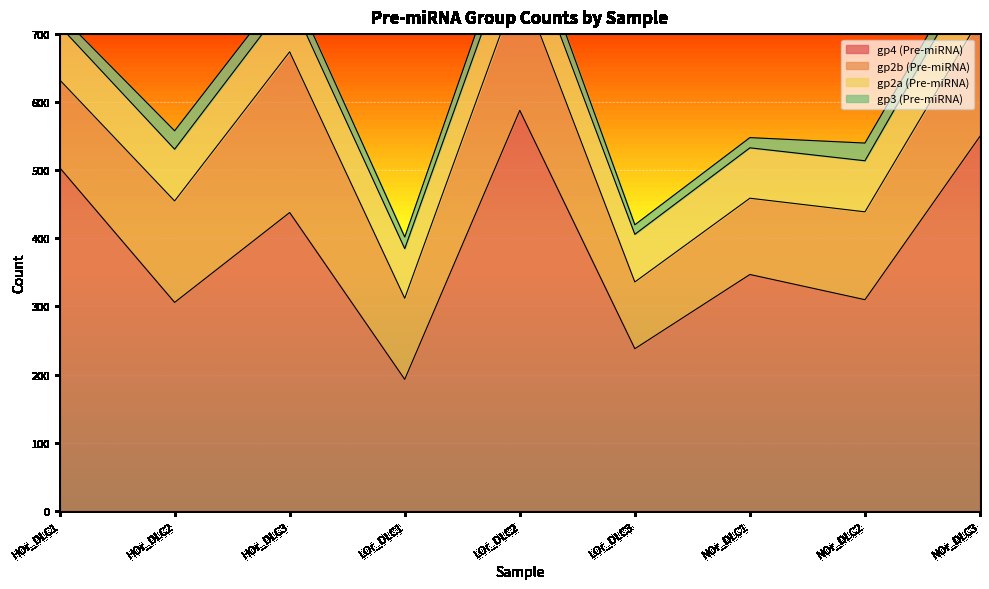

Reading left to right, transcribe all the data shown in this chart.

gp4 (Pre-miRNA): 504	306	438	193	588	238	347	310	550
gp2b (Pre-miRNA): 129	149	236	119	190	98	112	129	173
gp2a (Pre-miRNA): 79	76	79	73	79	70	74	75	85
gp3 (Pre-miRNA): 17	27	23	17	30	14	15	26	22